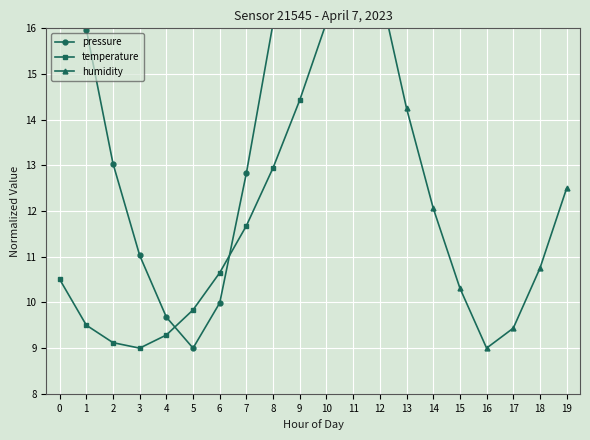

Where do pressure and temperature first cross each other?

4 and 5